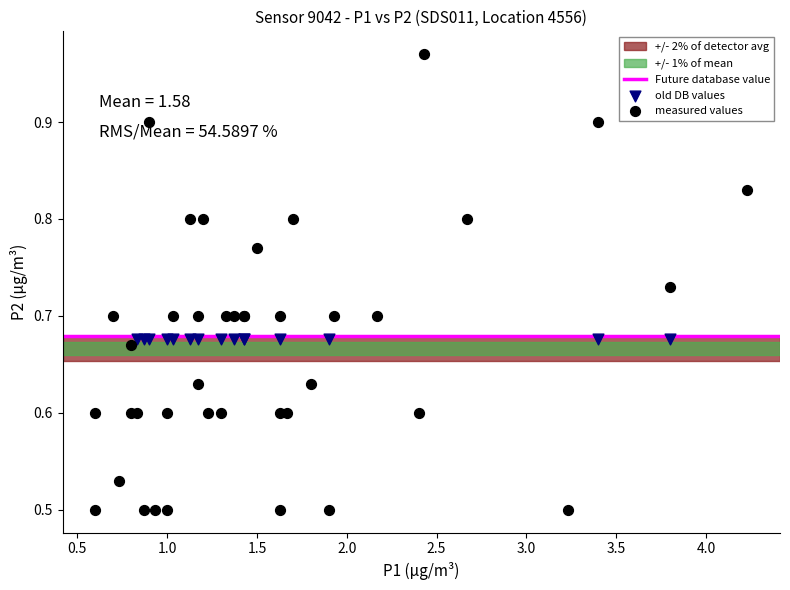

Which series contains the highest Y value?

measured values